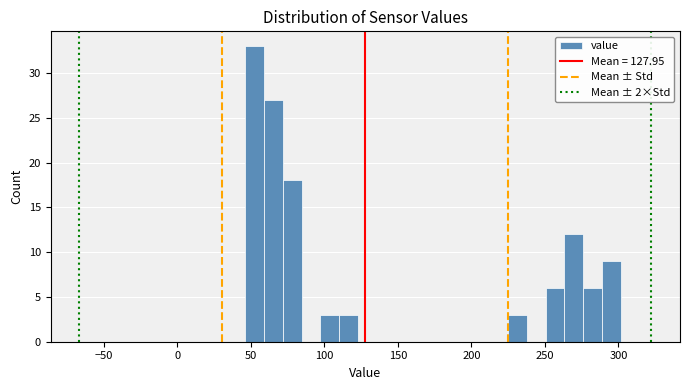

Read against the x-axis, roughly where is the centre of the tallest bar?

55